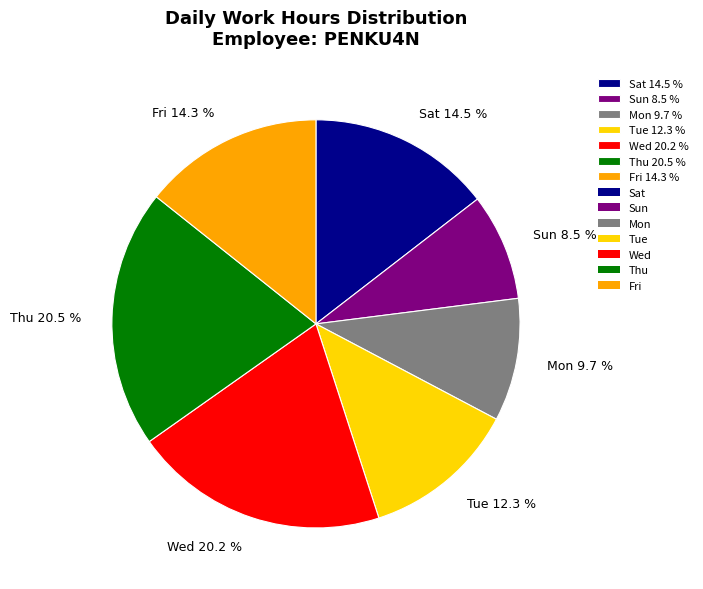

Do Wed 20.2 % and Tue 12.3 % together represent more than half of the pie?

No